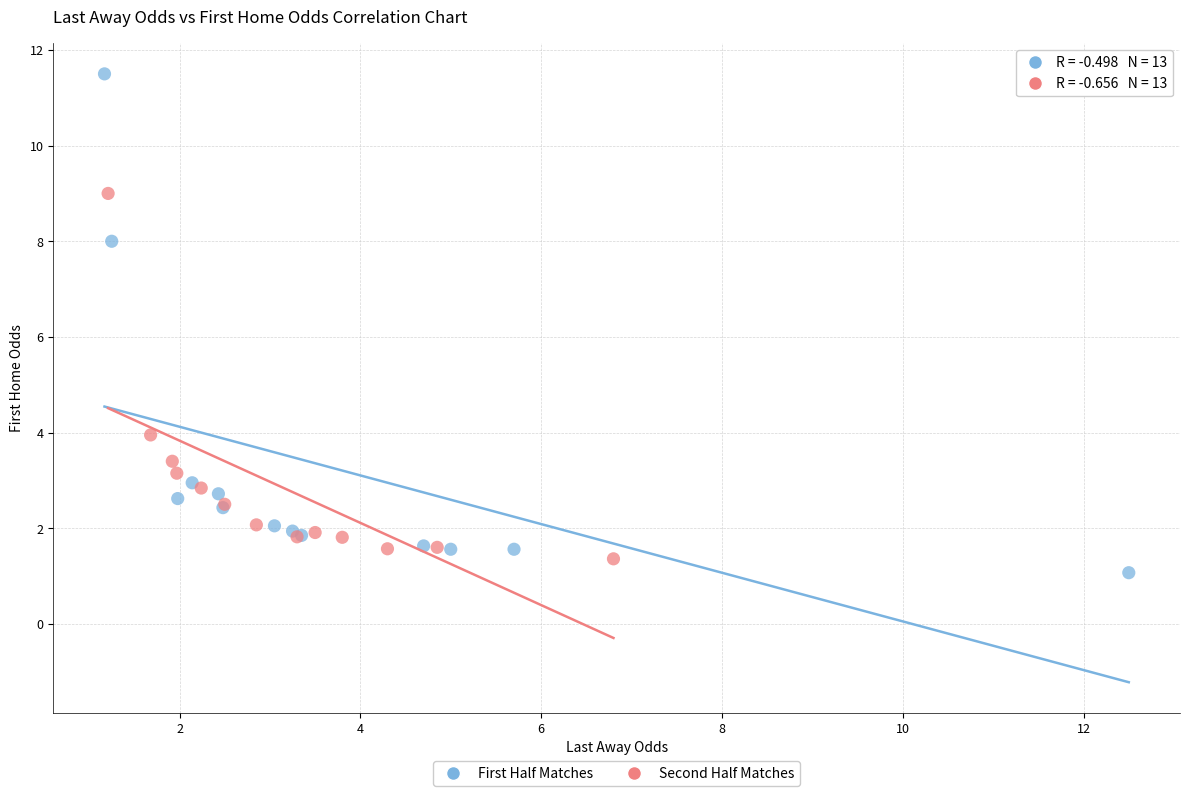

Which series has the widest spread of Y values?

First Half Matches